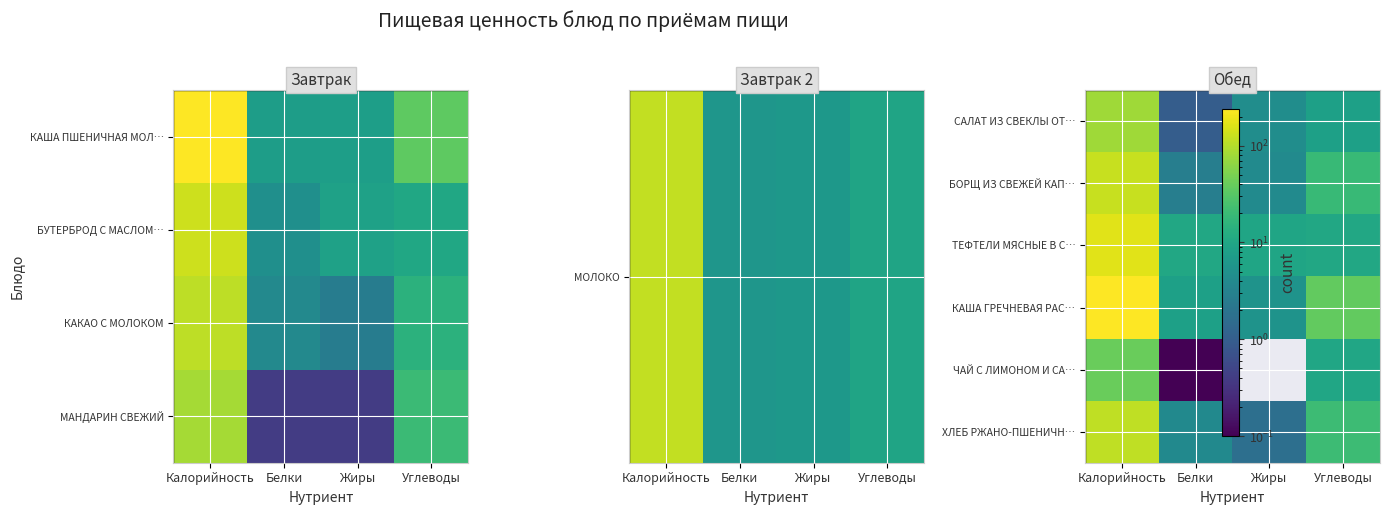

How many data points in ТЕФТЕЛИ МЯСНЫЕ В С… are less than 10?

1